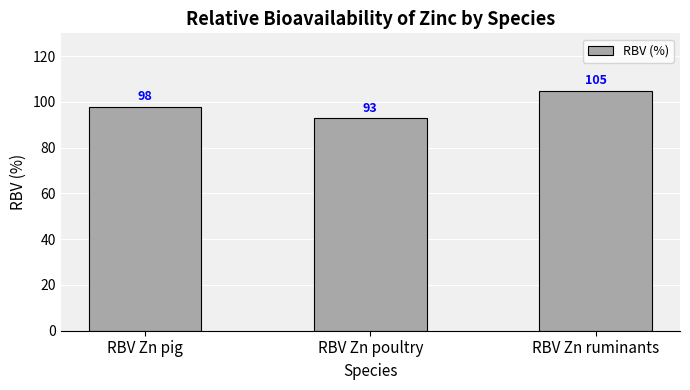

What is the value of the 1st bar from the left?

98